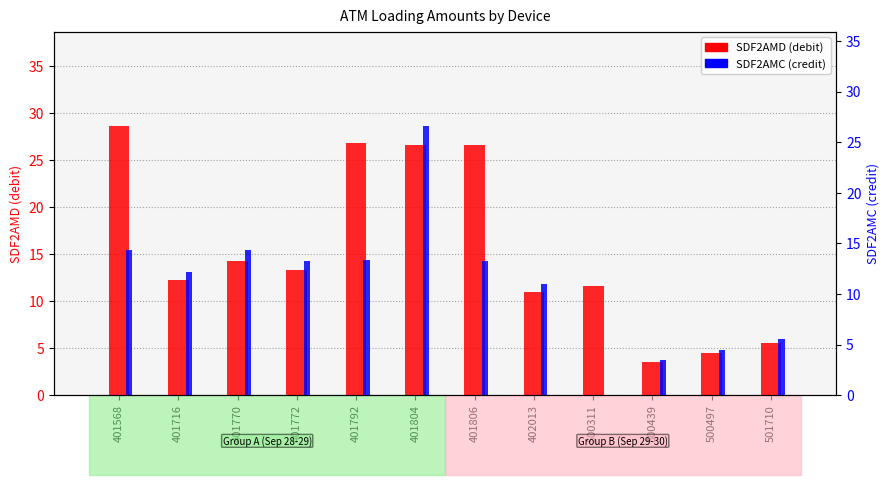

What is the value of the SDF2AMC bar at the 3rd from the left?

14.3